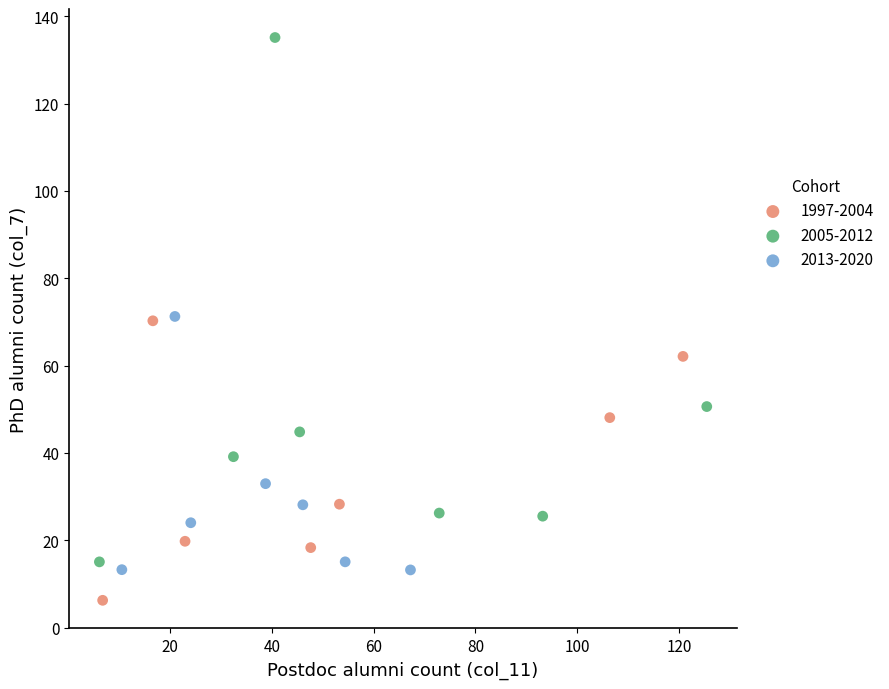

Which series contains the highest Y value?

2005-2012